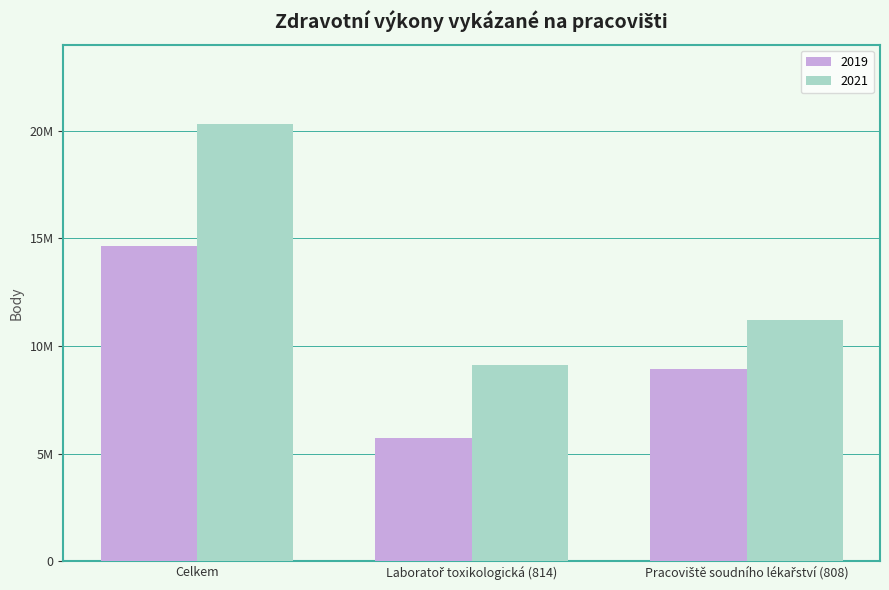

Are the bars grouped side by side (vs. stacked)?

Yes